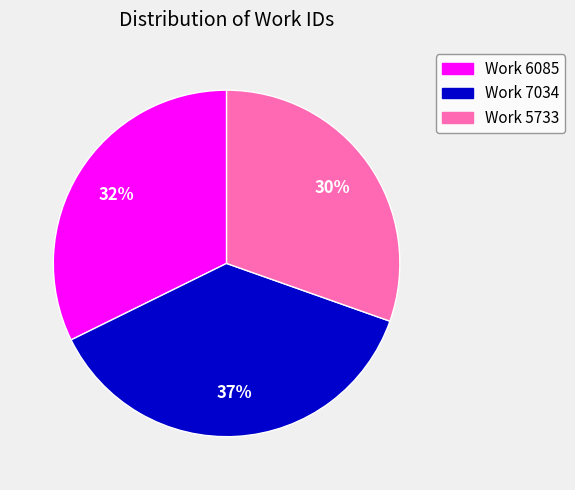

How many segments does this pie chart have?

3